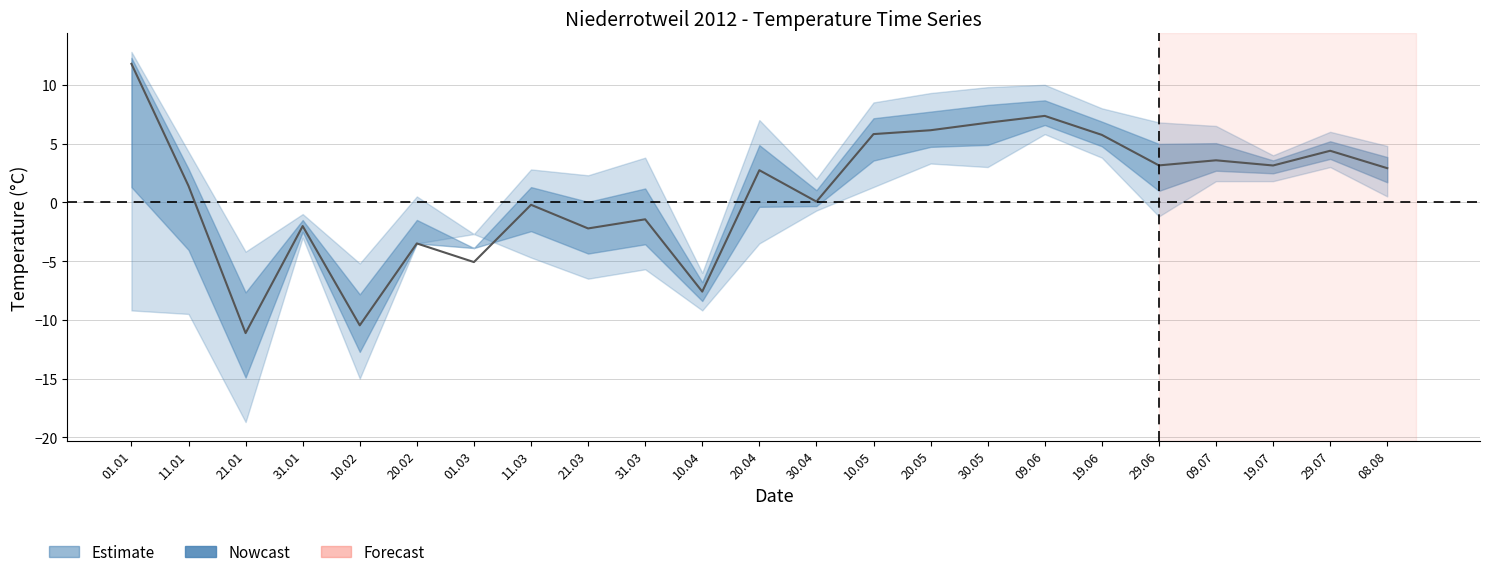

Approximately how many times larger is the value at 29.07 compared to 01.01?

0.4